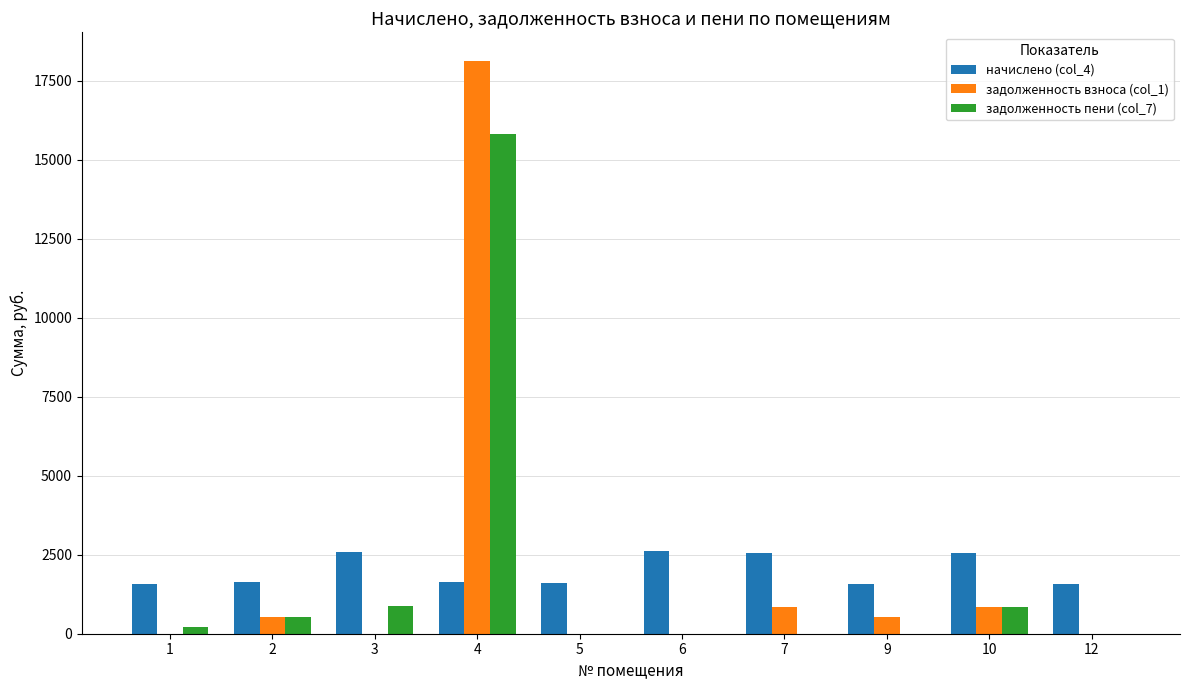

True or false: начислено (col_4) has a value of 3529.2 at 6.

False